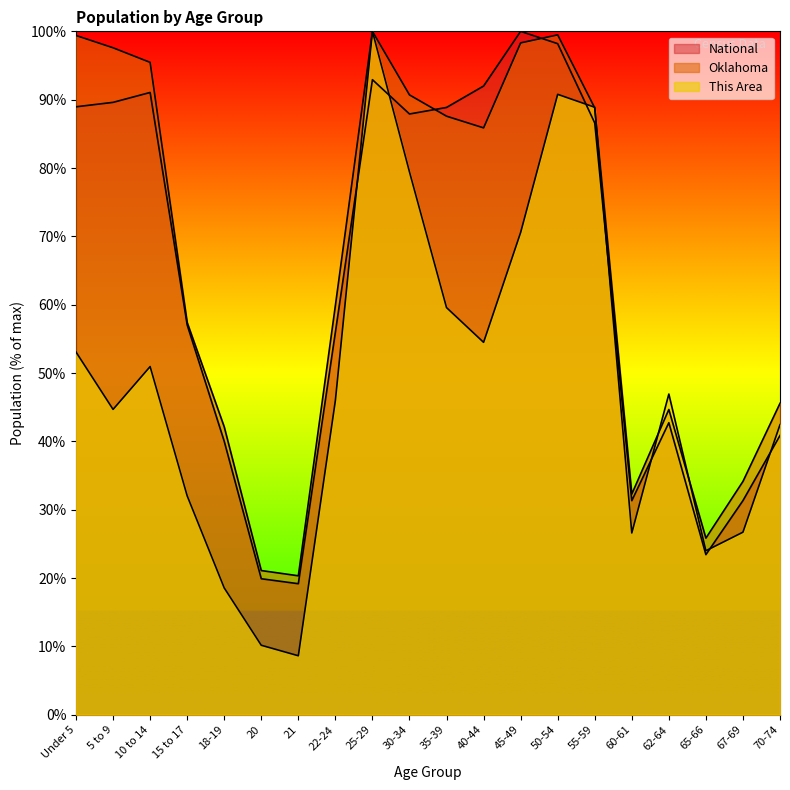

Where do National and This Area first cross each other?

22-24 and 25-29